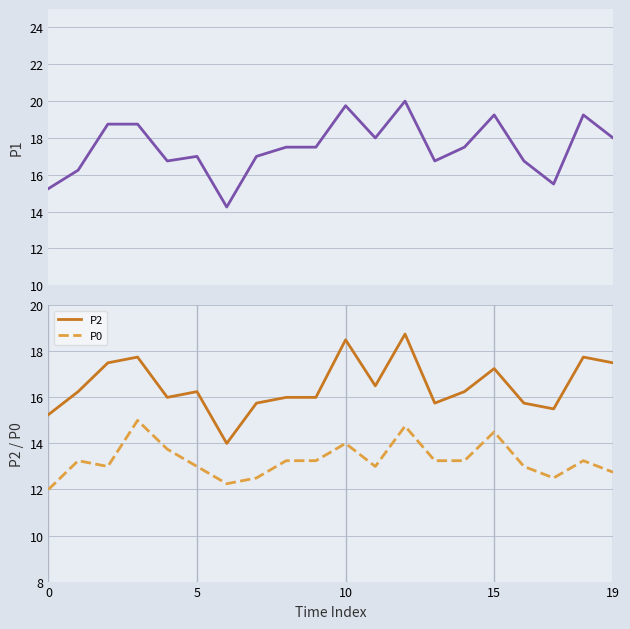

In P0, how many points are higher than both neighbors (excluding endpoints)?

6